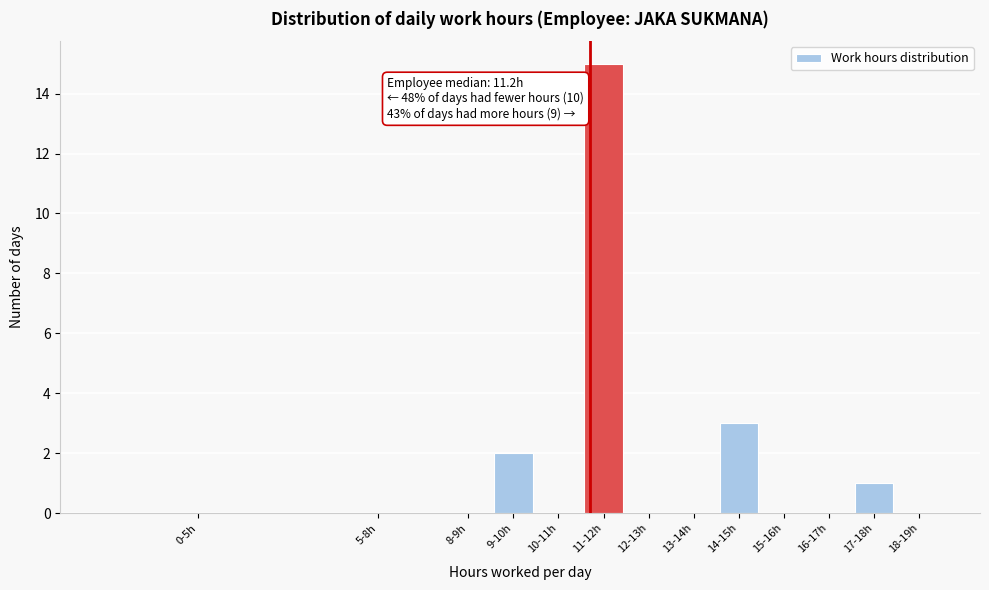

Reading left to right, transcribe all the data shown in this chart.

0-5h=0	5-8h=0	8-9h=0	9-10h=2	10-11h=0	11-12h=15	12-13h=0	13-14h=0	14-15h=3	15-16h=0	16-17h=0	17-18h=1	18-19h=0